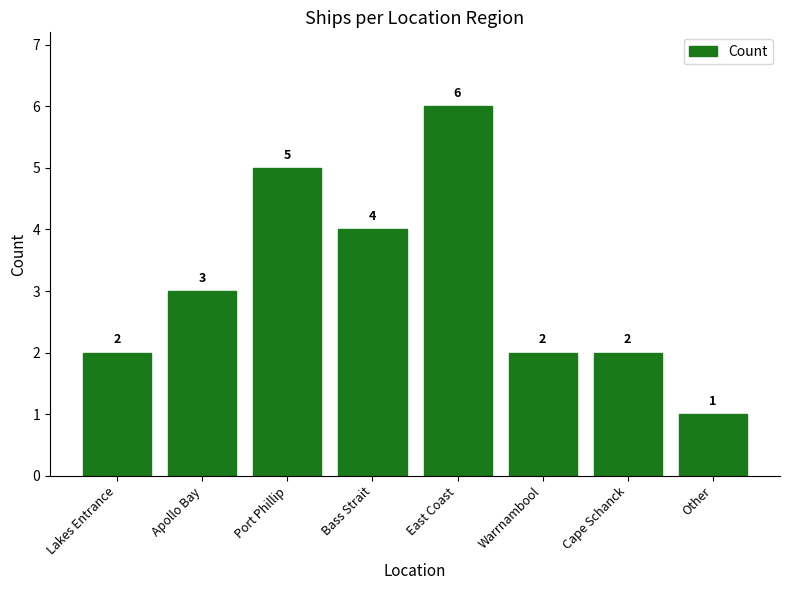

What is the sum of all values?

25